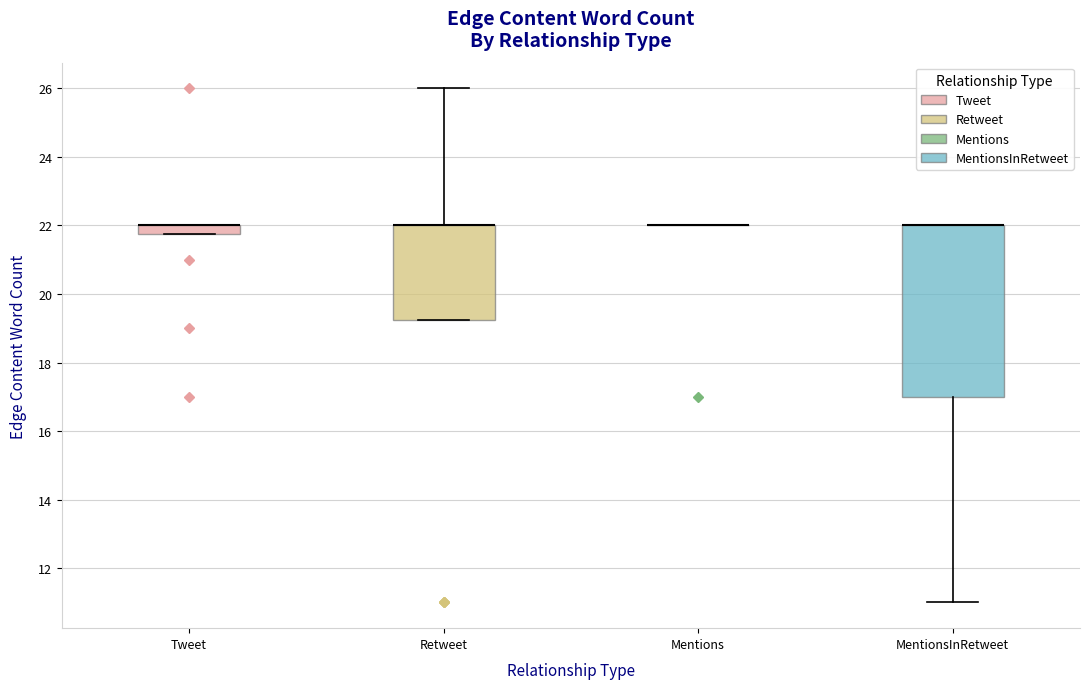

Where is the upper edge of the box for Retweet on the y-axis? The values are not printed on the chart, so give them approximately, as read against the axis.

22.0